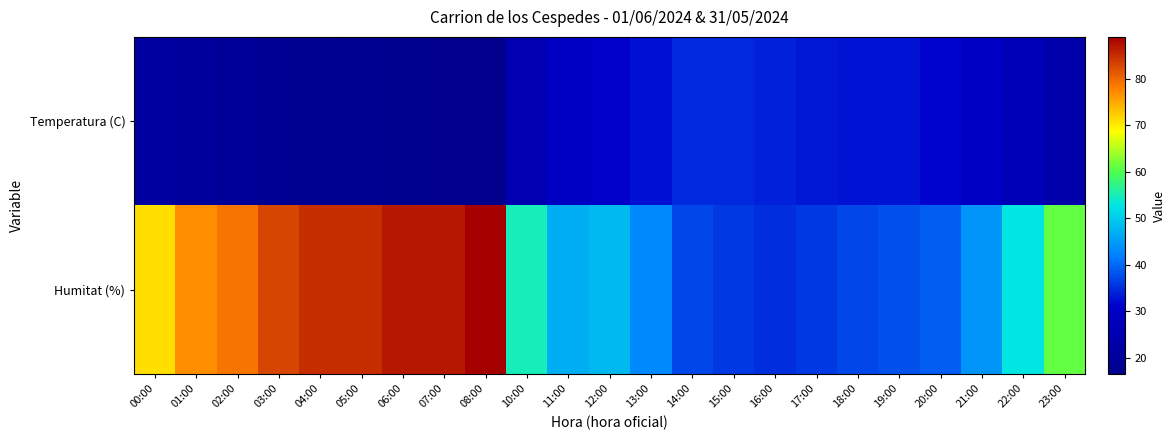

Which series has the largest total across all categories?

Humitat (%)